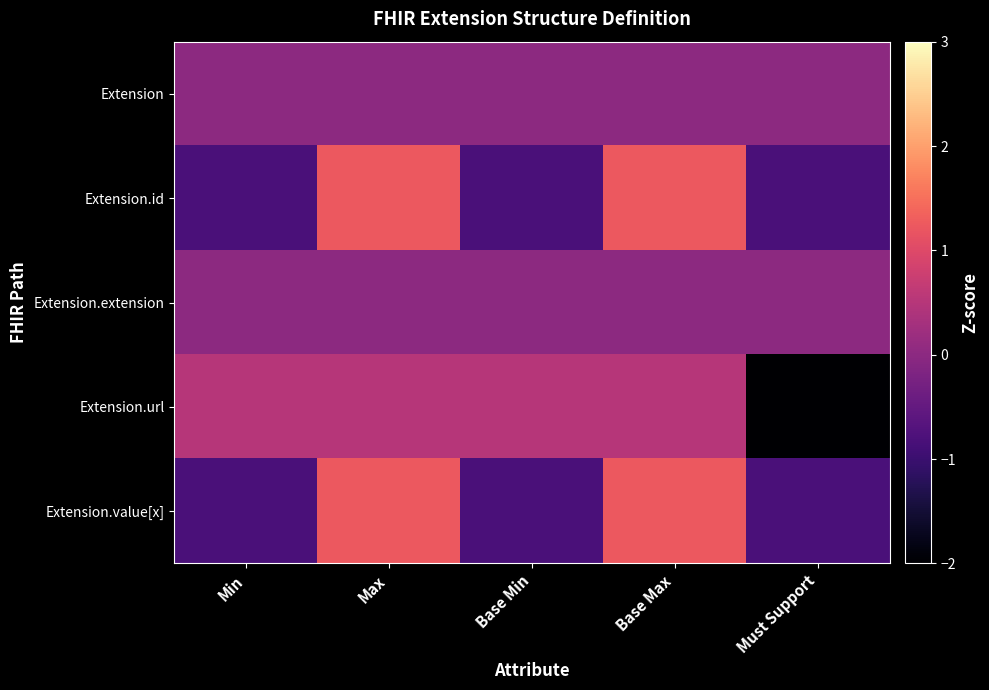

How many series are shown in this chart?

5